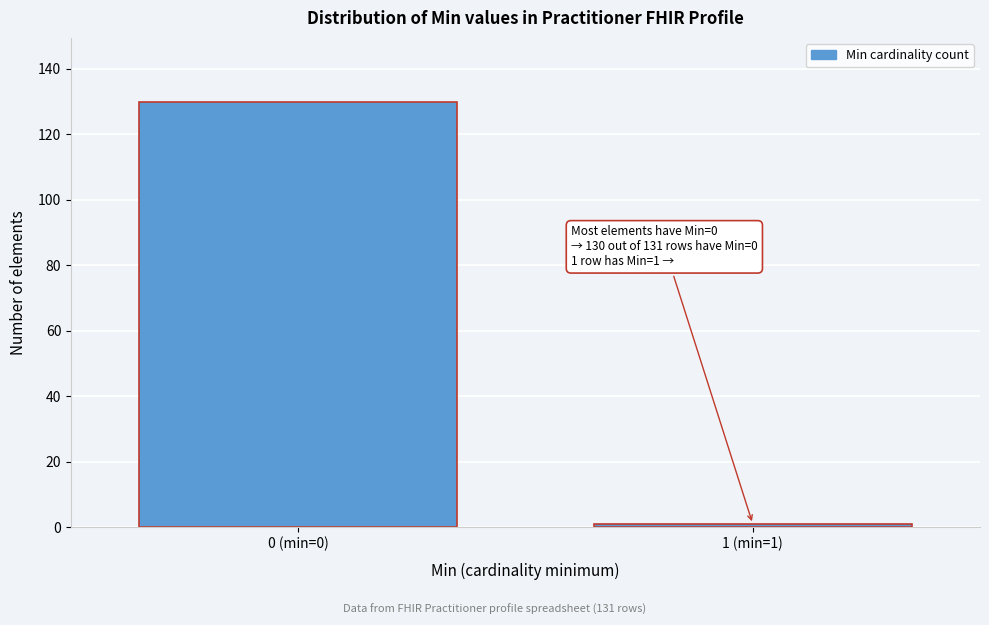

Reading right to left, list all the values displayed in this chart.

1 (min=1)=1	0 (min=0)=130